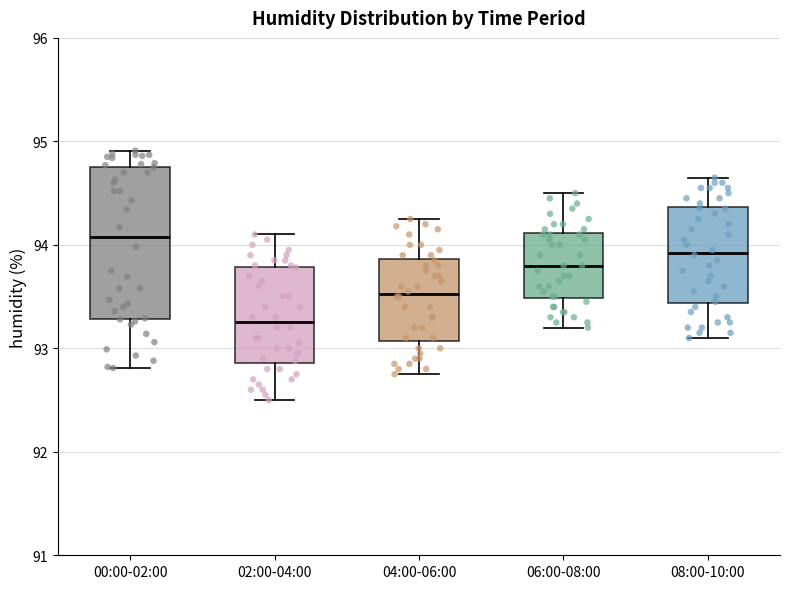

Reading left to right, read every box against the y-axis: the position of its median line, the range the box covers, and the ends of its whiskers. The values are not printed on the chart, so give them approximately, as read against the axis.

00:00-02:00: median 94.1, box 93.3 to 94.8, whiskers 92.8 to 94.9
02:00-04:00: median 93.3, box 92.9 to 93.8, whiskers 92.5 to 94.1
04:00-06:00: median 93.5, box 93.1 to 93.9, whiskers 92.8 to 94.3
06:00-08:00: median 93.8, box 93.5 to 94.1, whiskers 93.2 to 94.5
08:00-10:00: median 93.9, box 93.4 to 94.4, whiskers 93.1 to 94.7